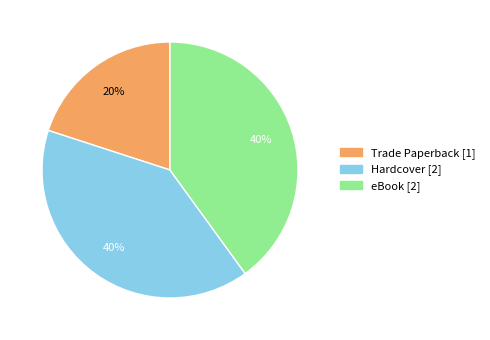

Is there any slice that represents more than half of the pie?

No